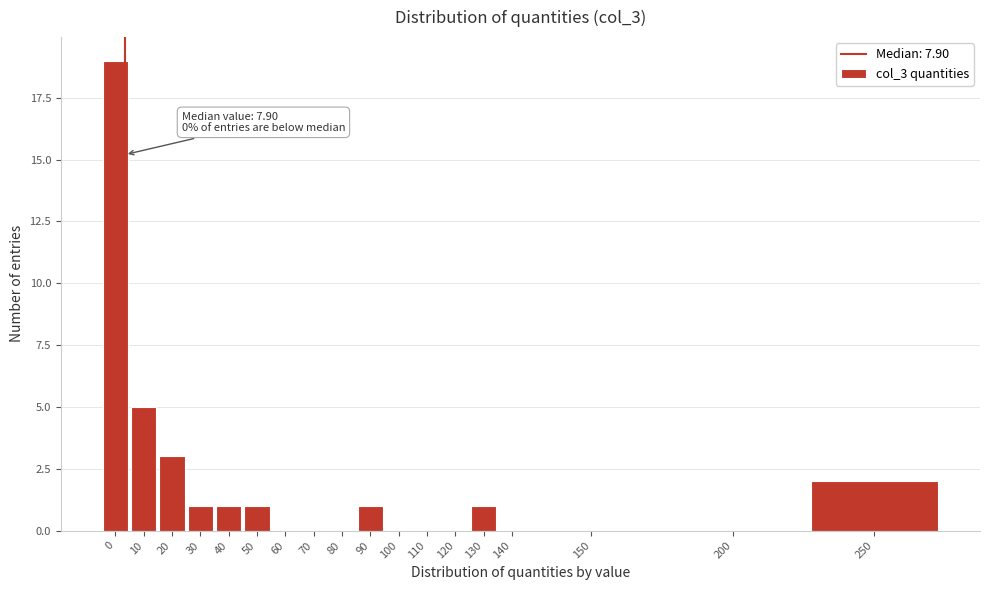

Reading right to left, list all the values displayed in this chart.

250=2	200=0	150=0	140=0	130=1	120=0	110=0	100=0	90=1	80=0	70=0	60=0	50=1	40=1	30=1	20=3	10=5	0=19